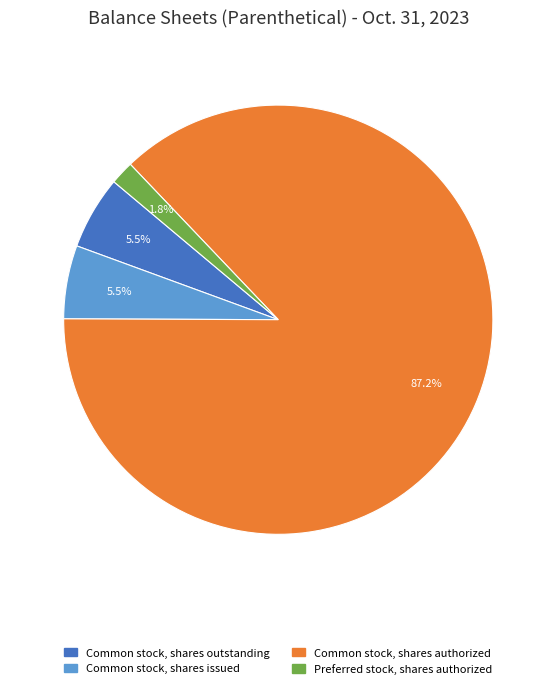

Which slice is the largest?

Common stock, shares authorized